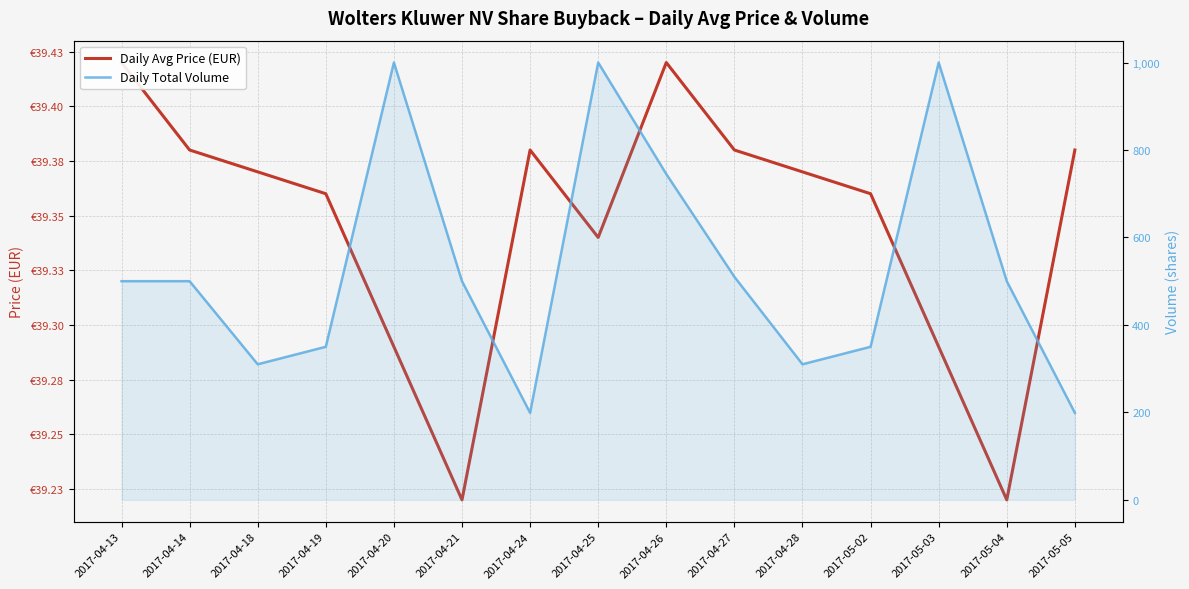

How many series are shown in this chart?

2